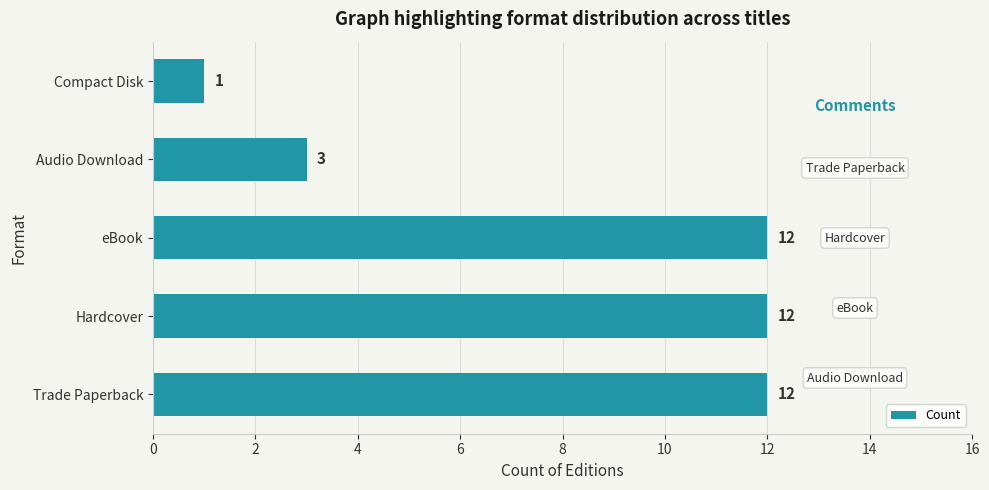

What is the change in value from Trade Paperback to Compact Disk?

-11